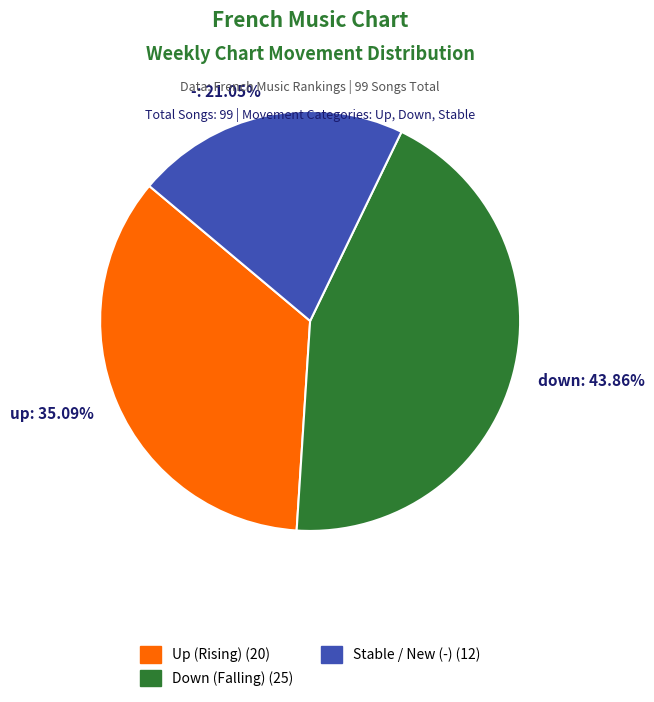

Count the number of slices in the pie.

3